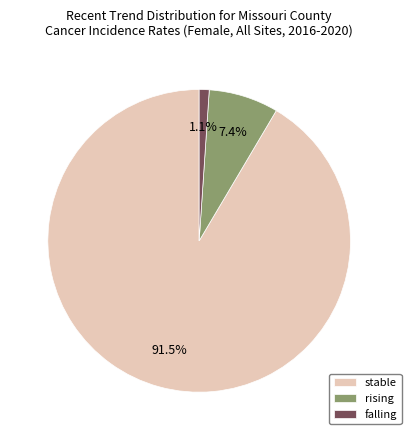

Is there a majority slice in this chart?

Yes